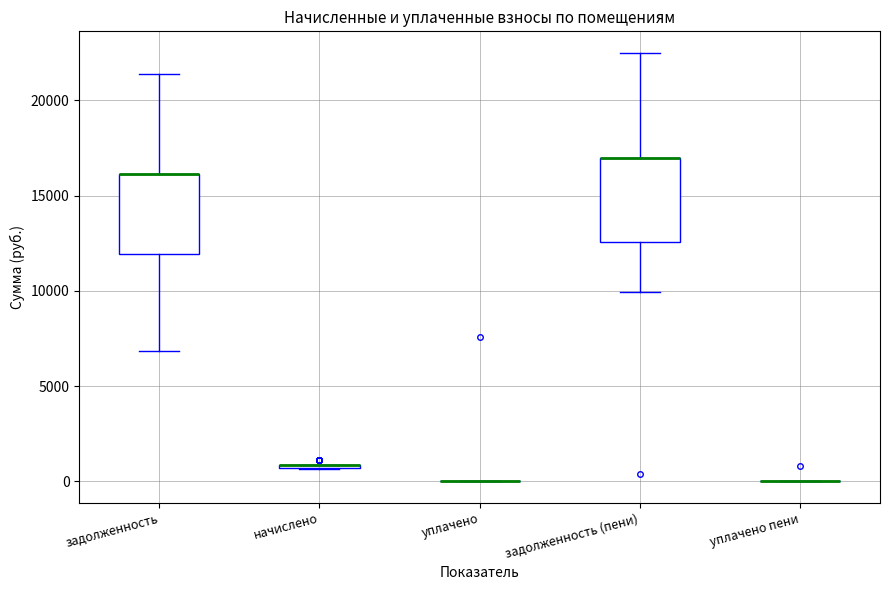

Where does the upper whisker of the box for задолженность (пени) end on the y-axis? The values are not printed on the chart, so give them approximately, as read against the axis.

22500